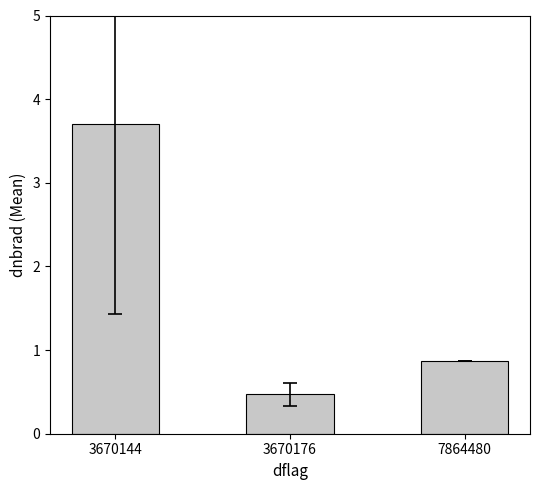

Which label corresponds to the largest value in the chart?

3670144